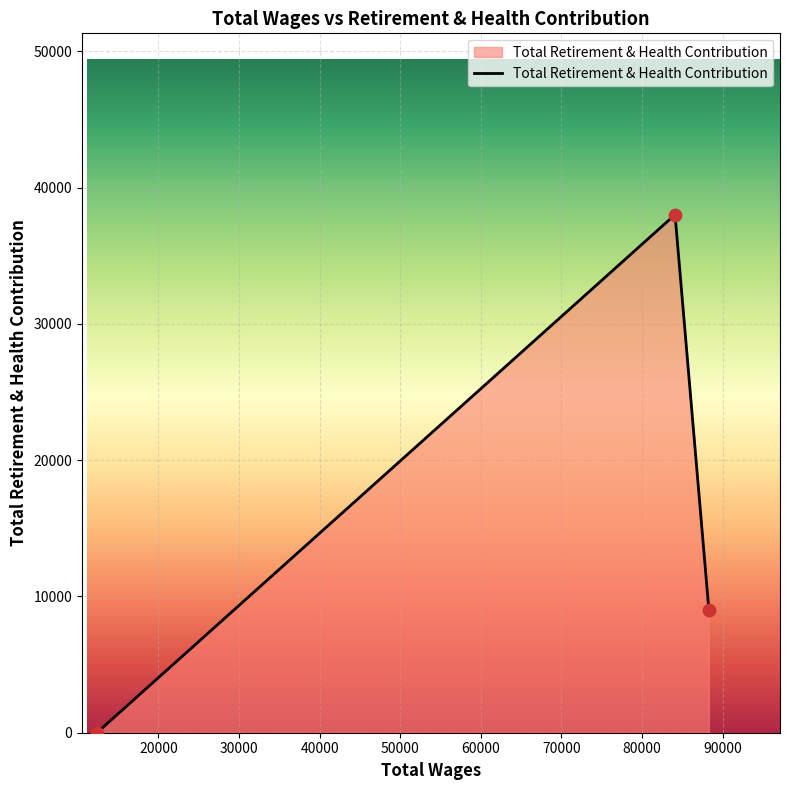

What is the greatest value displayed?

38009